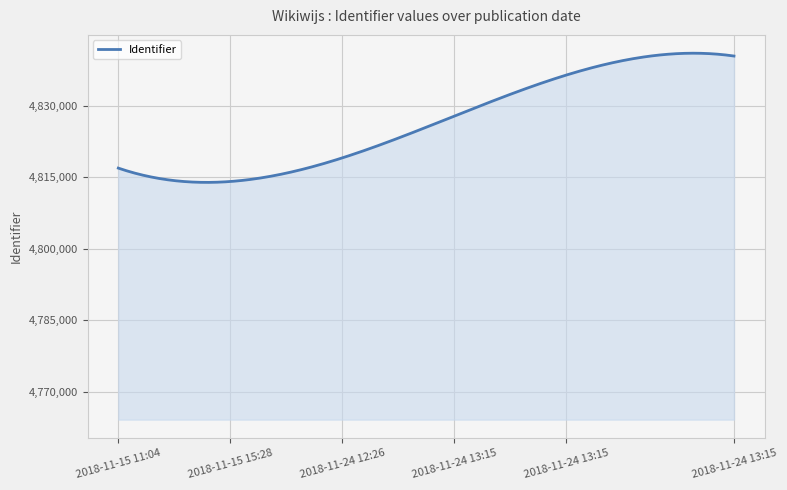

What is the difference between the maximum and minimum values?

27086.3